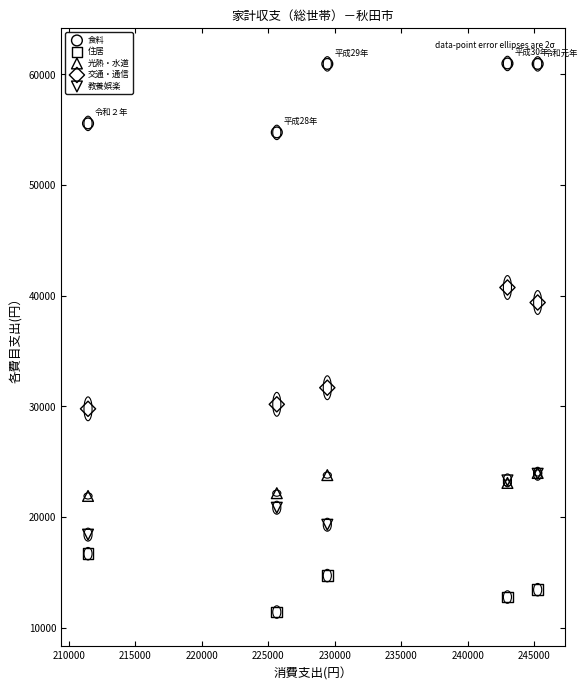

Which series has the widest spread of Y values?

交通・通信